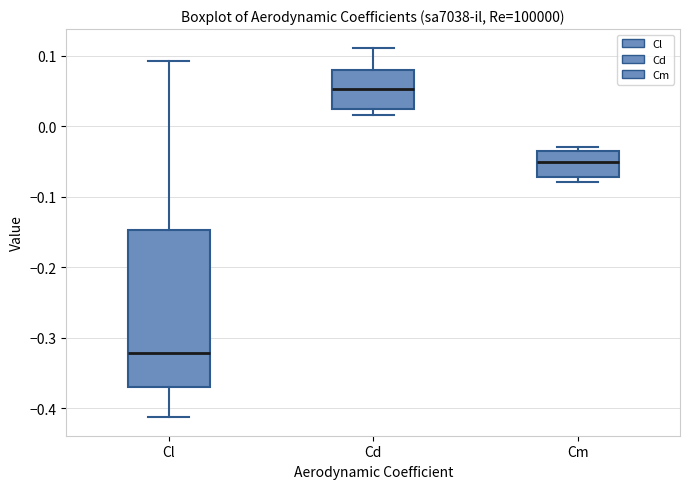

Reading left to right, transcribe this box plot: for each box, give where its median line is, the range the box spans, and where its two whiskers end, as read against the y-axis. The values are not printed on the chart, so give them approximately, as read against the axis.

Cl: median -0.32, box -0.37 to -0.15, whiskers -0.41 to 0.09
Cd: median 0.05, box 0.02 to 0.08, whiskers 0.02 (just below the box's lower edge) to 0.11
Cm: median -0.05, box -0.07 to -0.03, whiskers -0.08 to -0.03 (just above the box's upper edge)